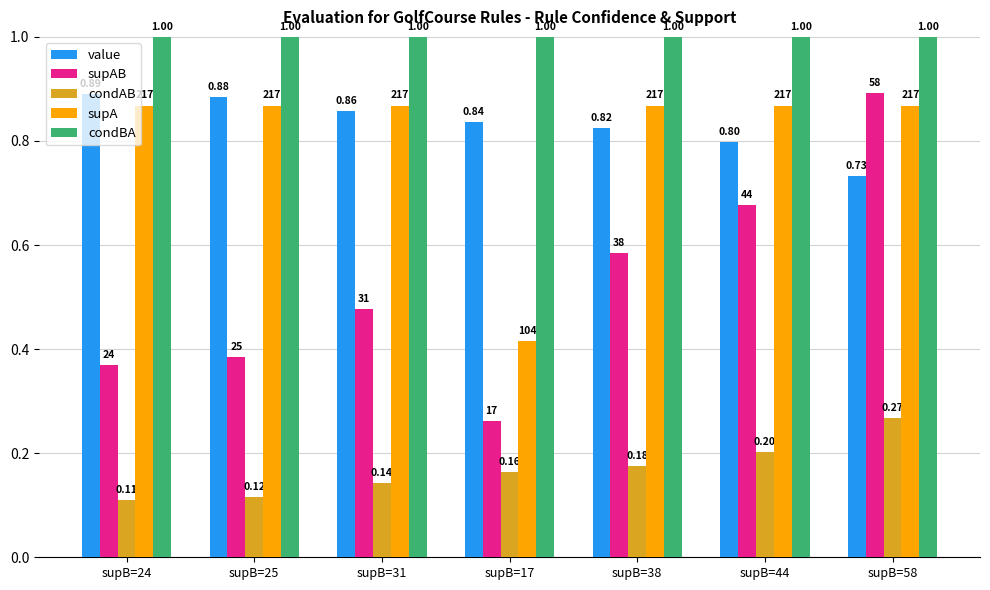

At which category does the chart reach its minimum across all series?

supB=24